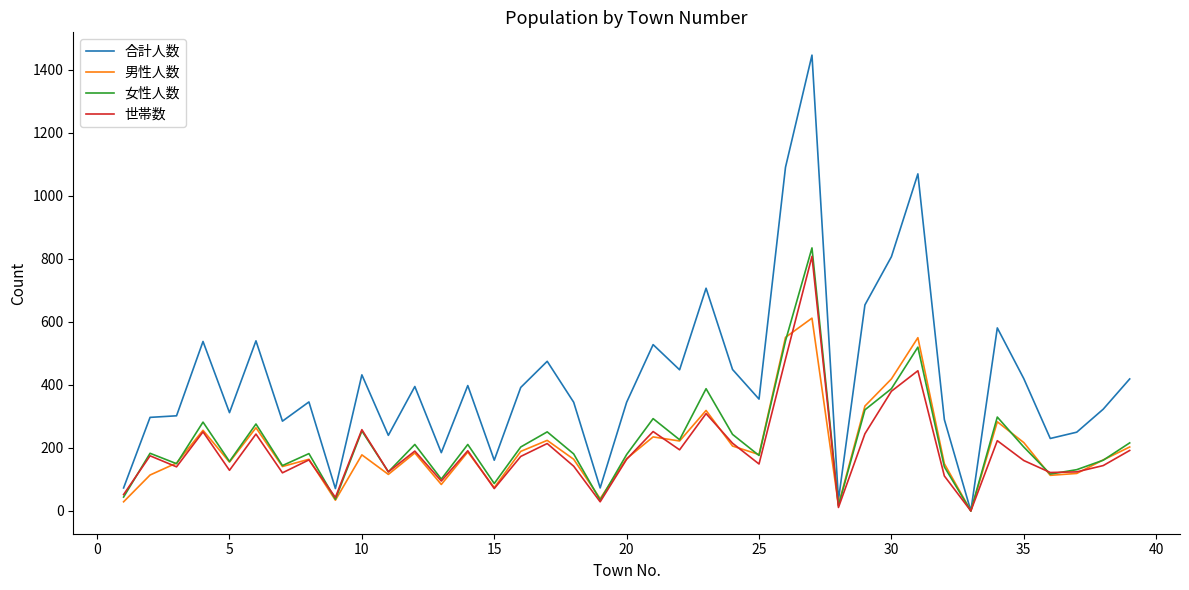

What is the difference between the maximum and minimum values in the 女性人数 series?

835